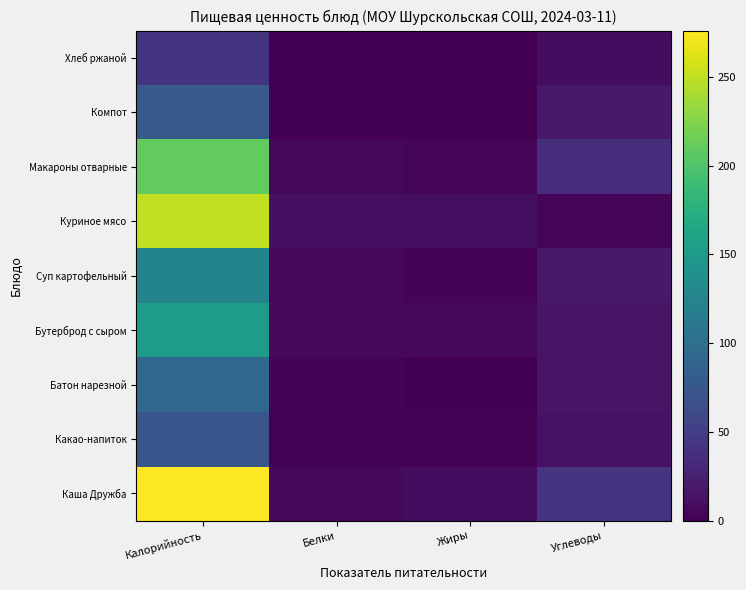

What is the total value across all series at Углеводы?

172